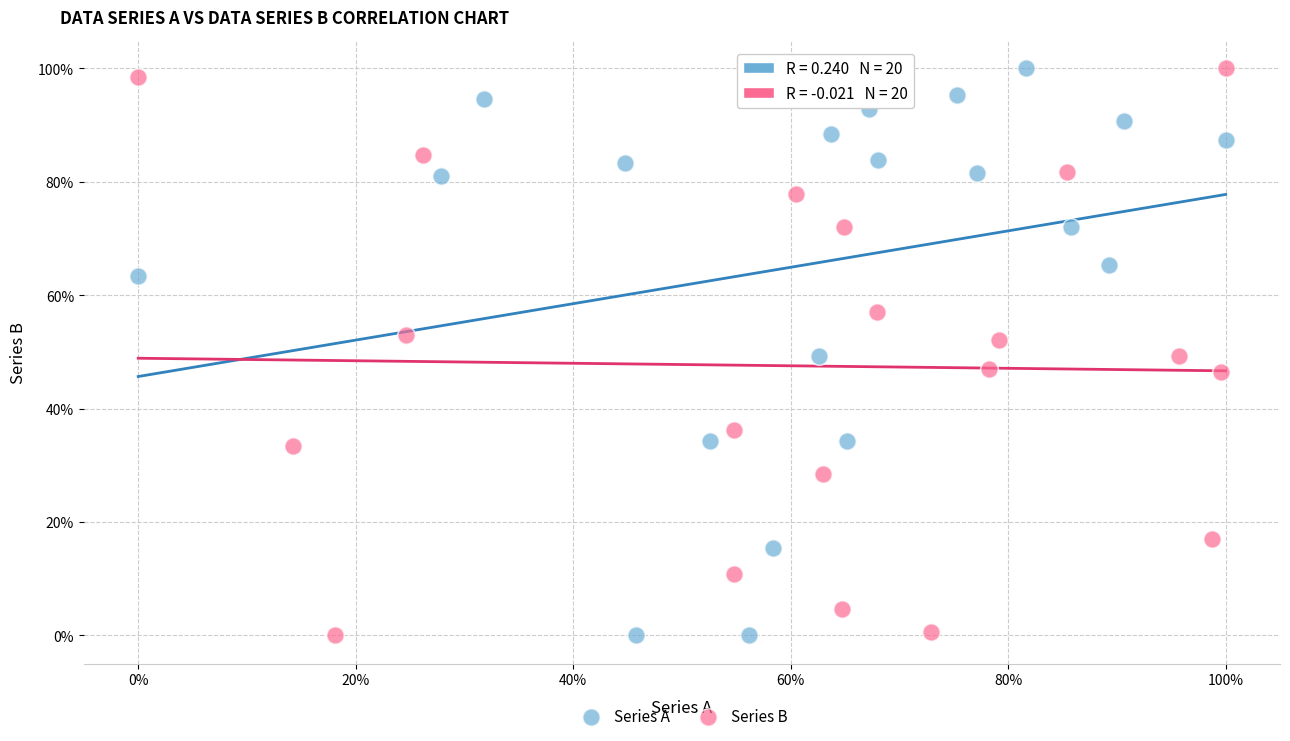

What are all the series names shown in the legend?

Series A, Series B